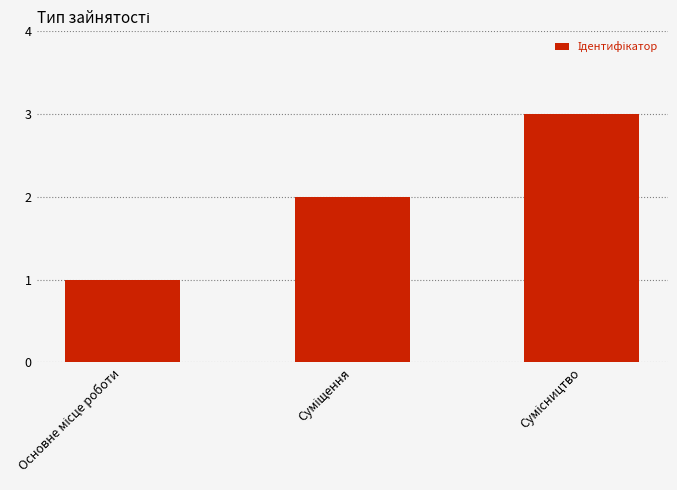

How many values are between 1 and 3?

3